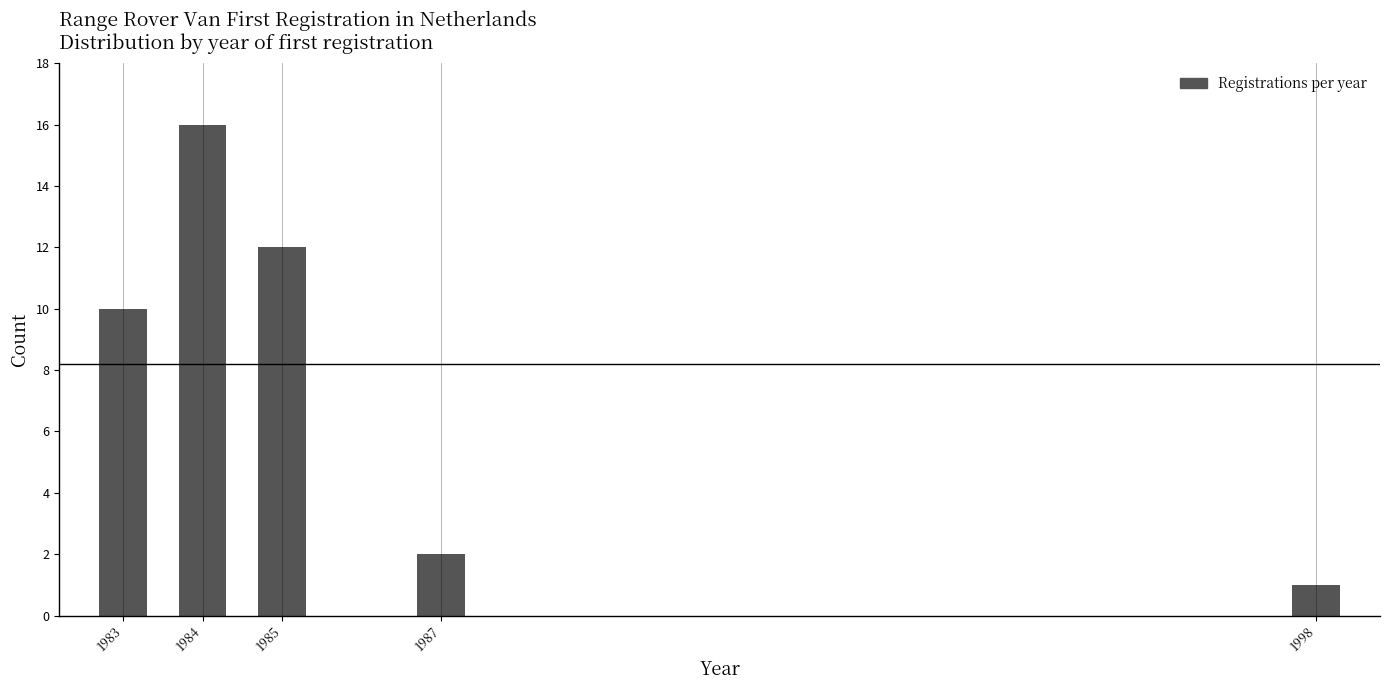

Reading left to right, extract all data points from this chart.

1983=10	1984=16	1985=12	1987=2	1998=1